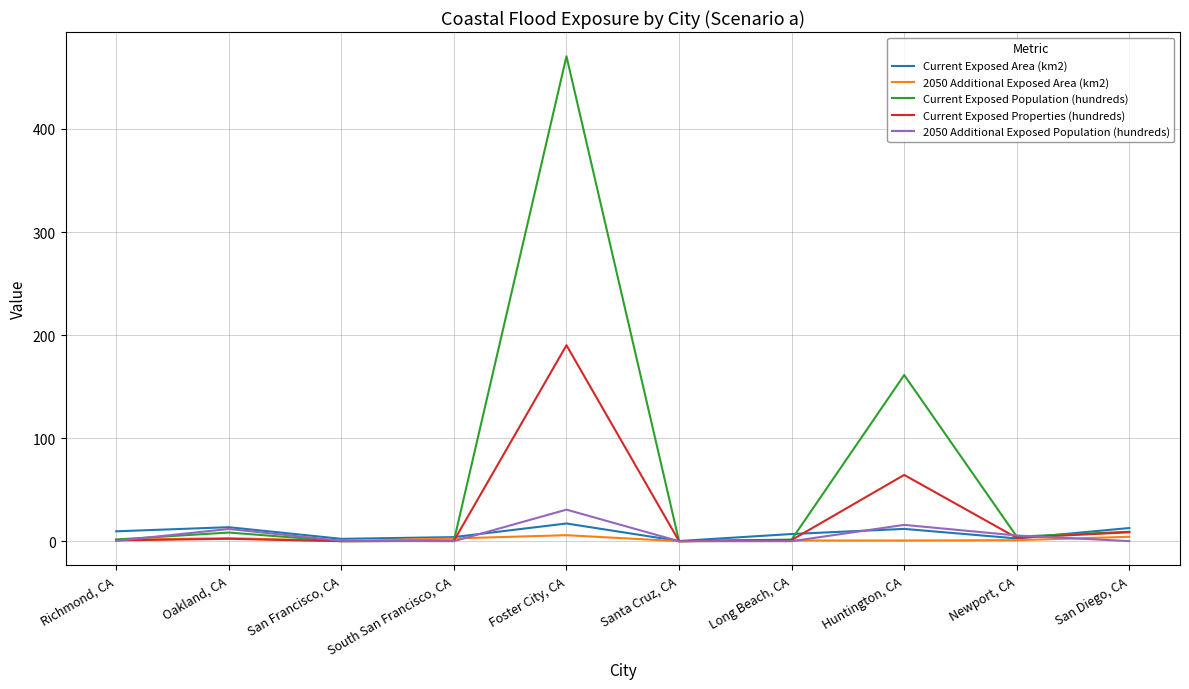

Which series has the widest spread of values?

Current Exposed Population (hundreds)